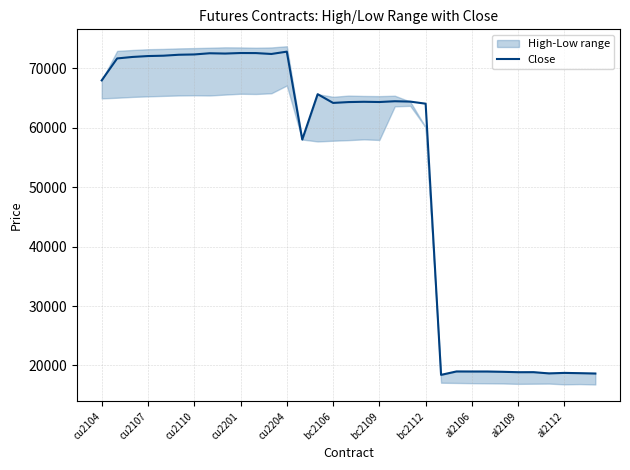

The Close series shows 17656 at bc2106. True or false?

False